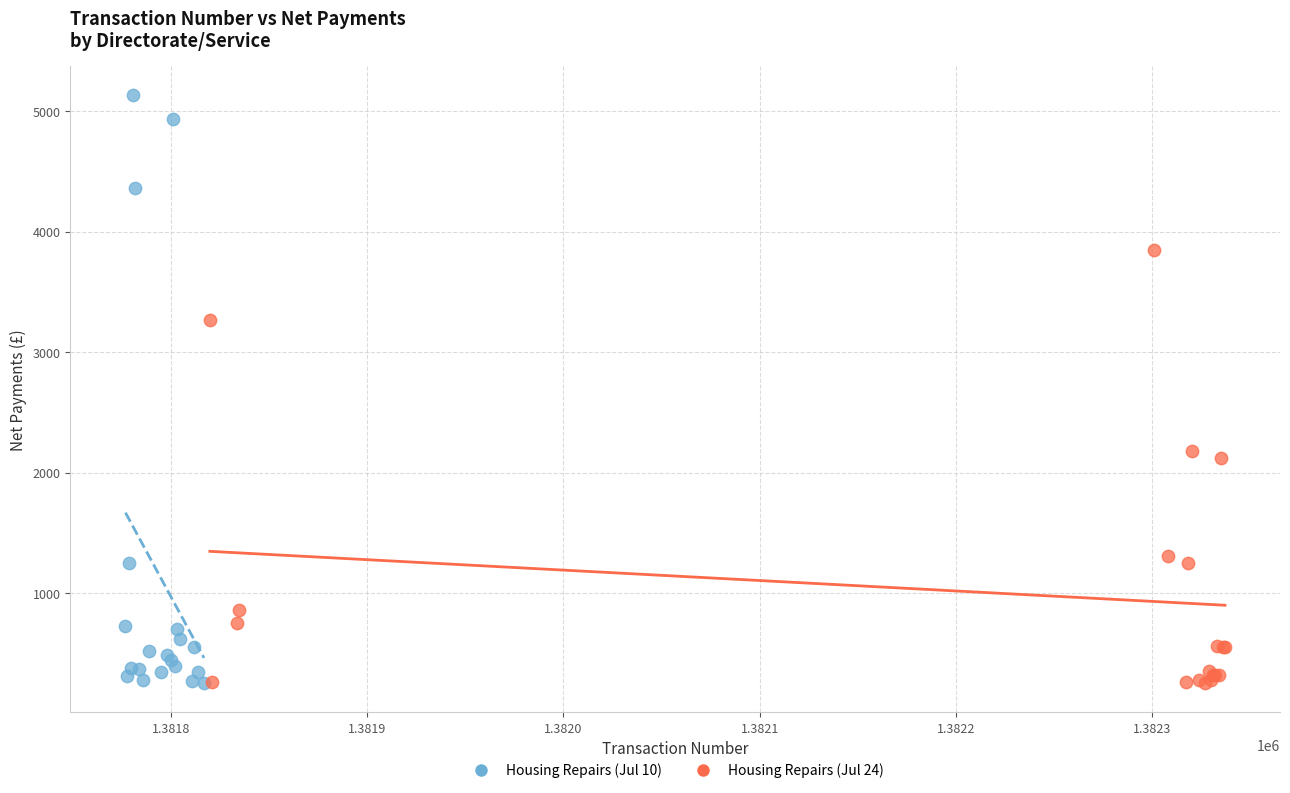

Which series reaches the maximum Y coordinate?

Housing Repairs (Jul 10)